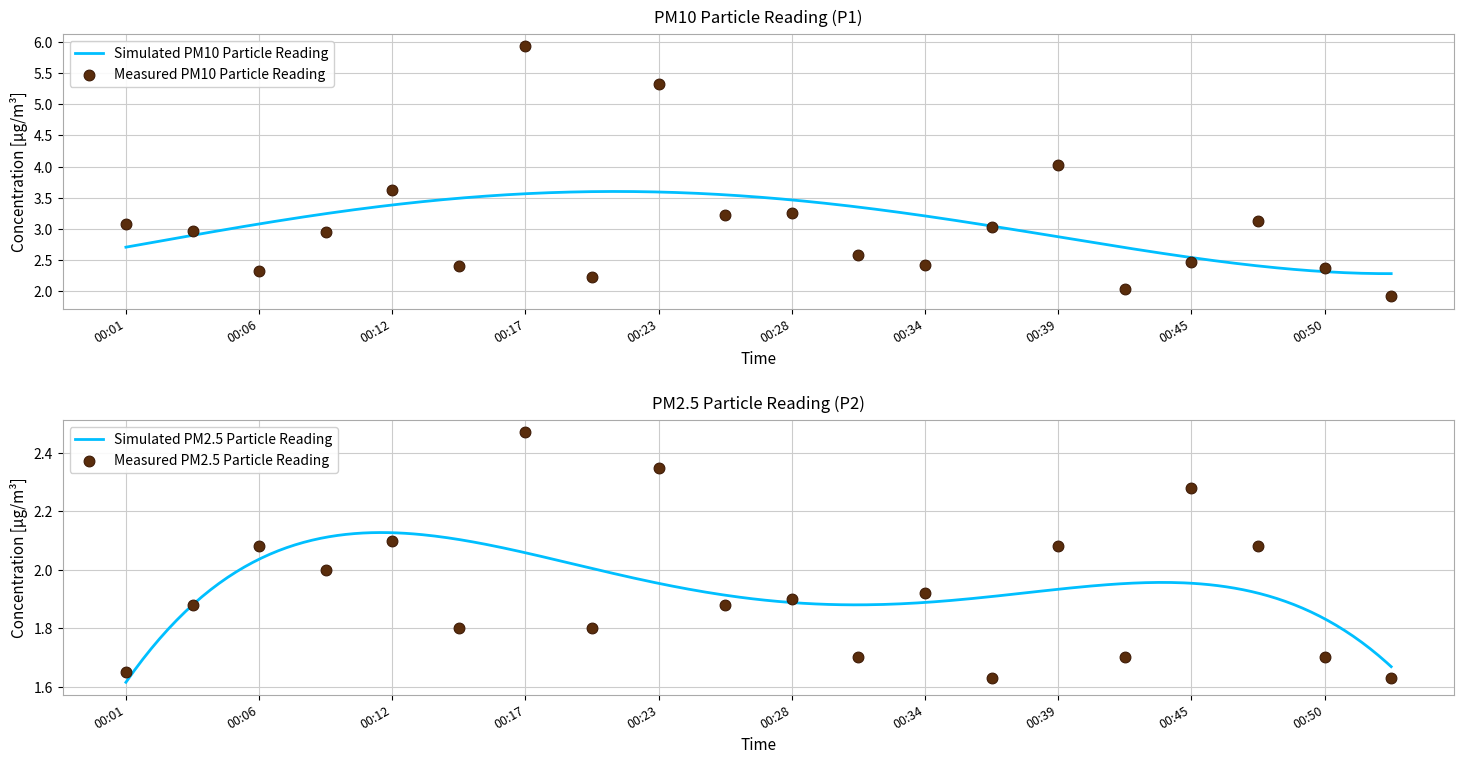

At which category is the sum across all series the highest?

00:17